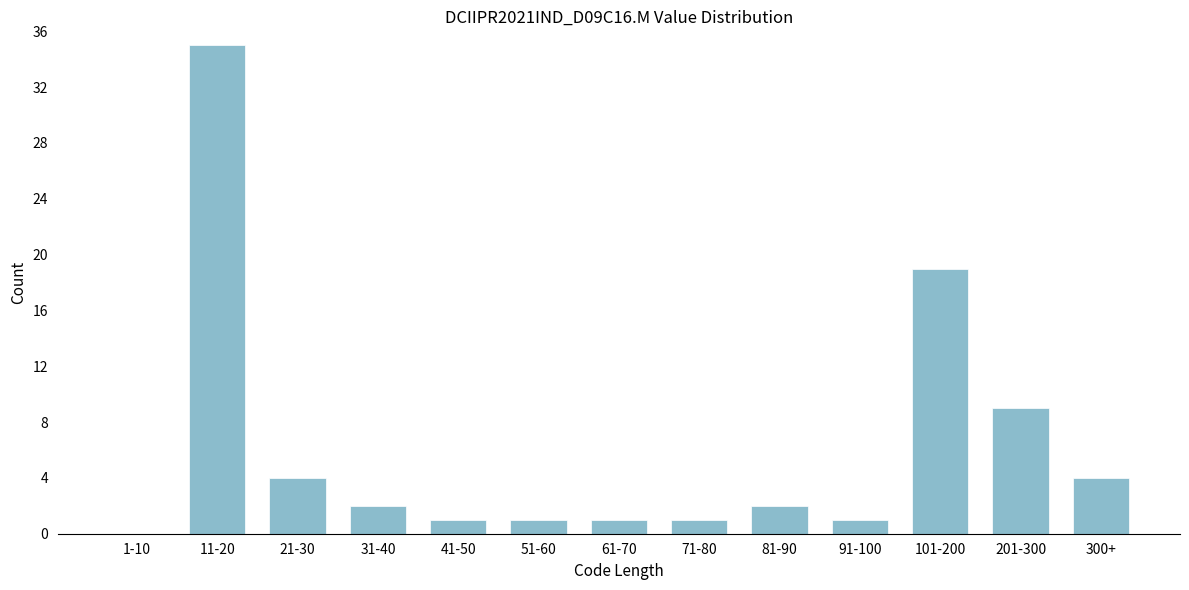

Reading right to left, what are all the values shown in this chart?

300+=4	201-300=9	101-200=19	91-100=1	81-90=2	71-80=1	61-70=1	51-60=1	41-50=1	31-40=2	21-30=4	11-20=35	1-10=0